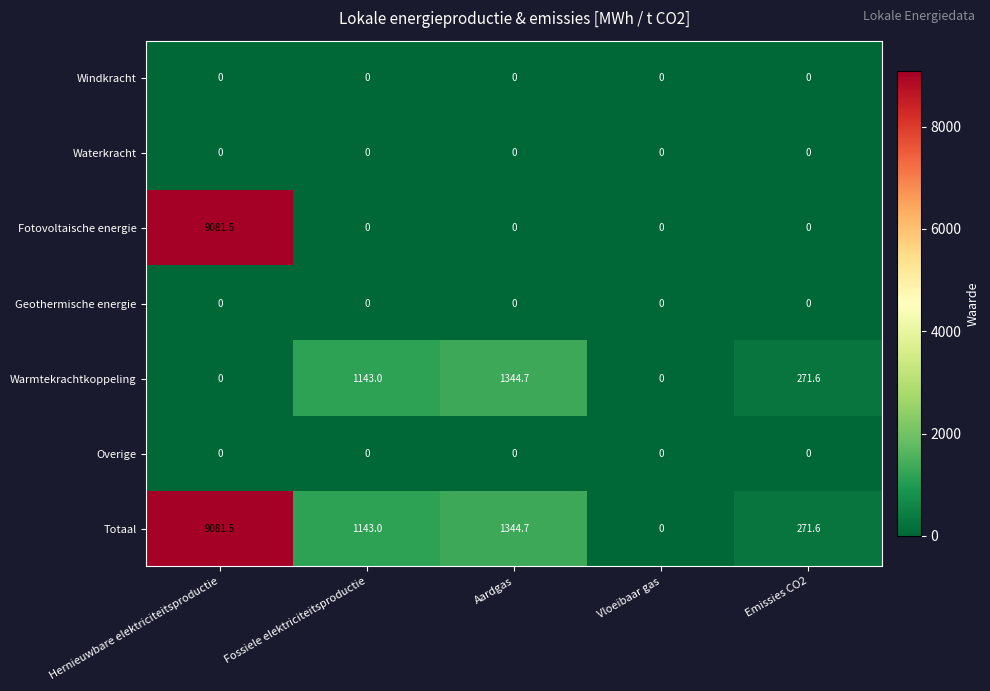

How many data points does each series have?

5